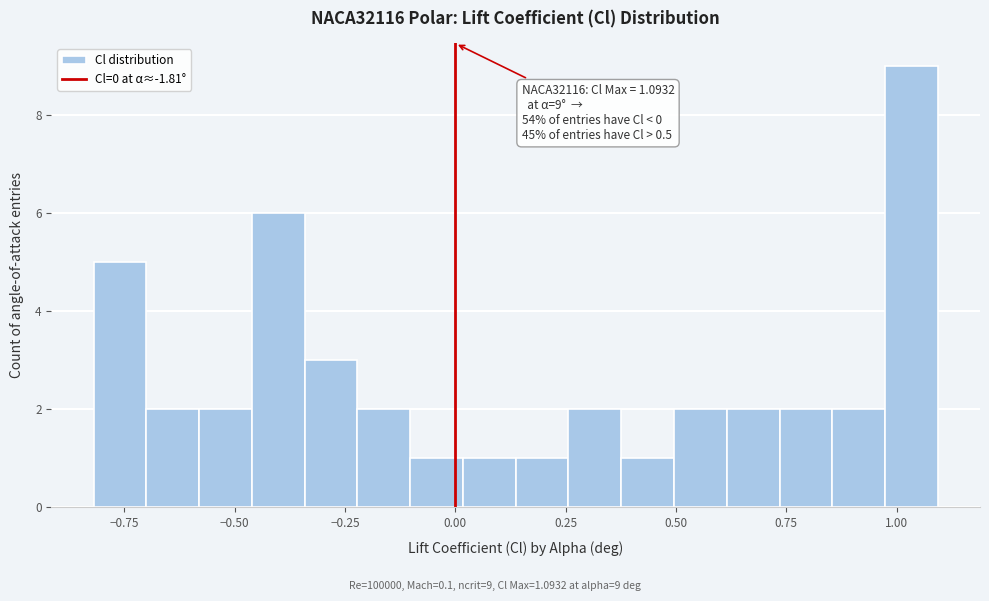

Read against the x-axis, roughly where is the centre of the tallest bar?

1.05